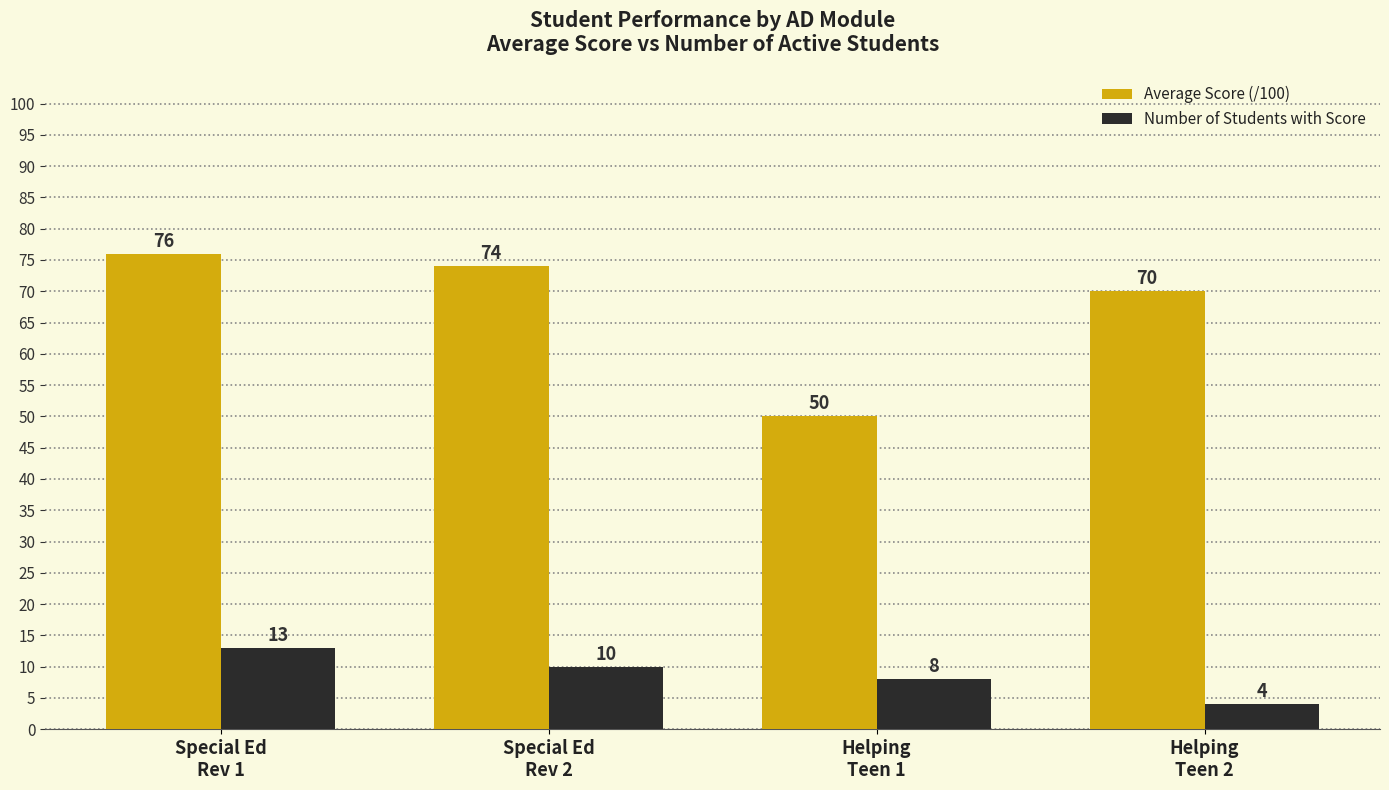

What is the difference between the maximum and second lowest values in the Average Score (/100) series?

6